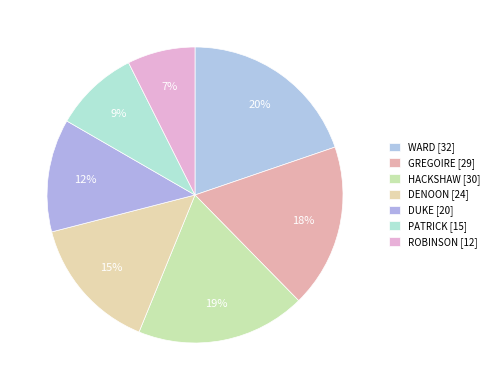

Approximately how many times larger is the value at WARD compared to GREGOIRE?

1.1